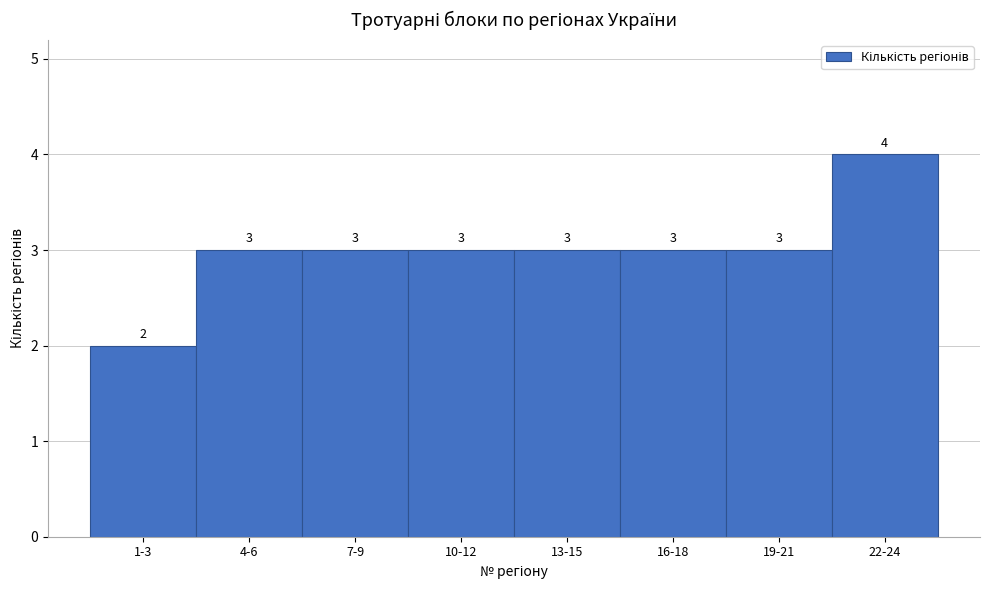

Reading right to left, what are all the values shown in this chart?

4	3	3	3	3	3	3	2